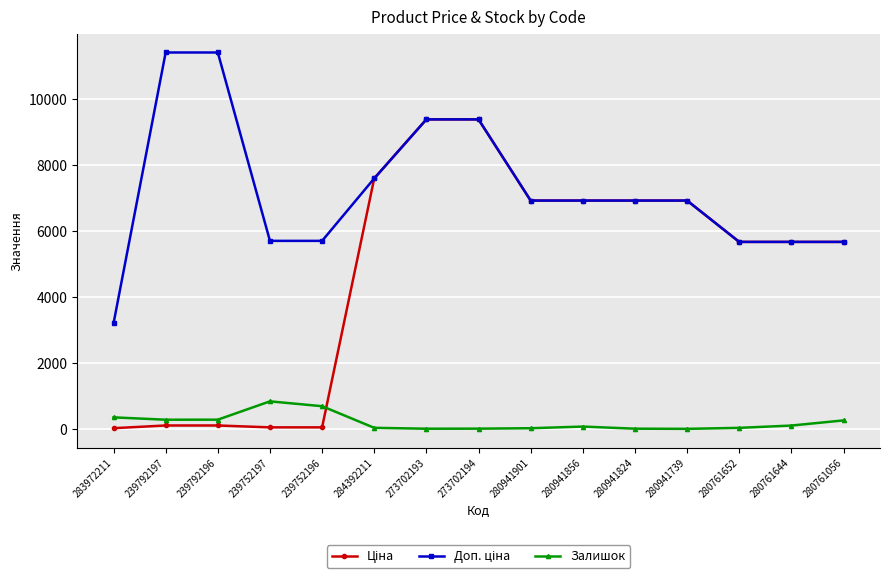

Count the number of categories in the chart.

15